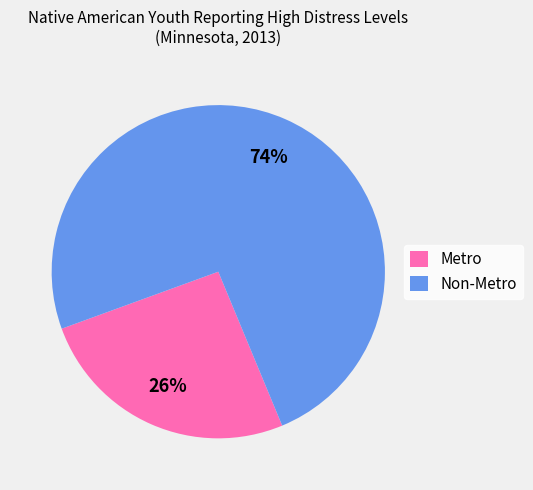

Is the sum of Non-Metro and Metro greater than half?

Yes